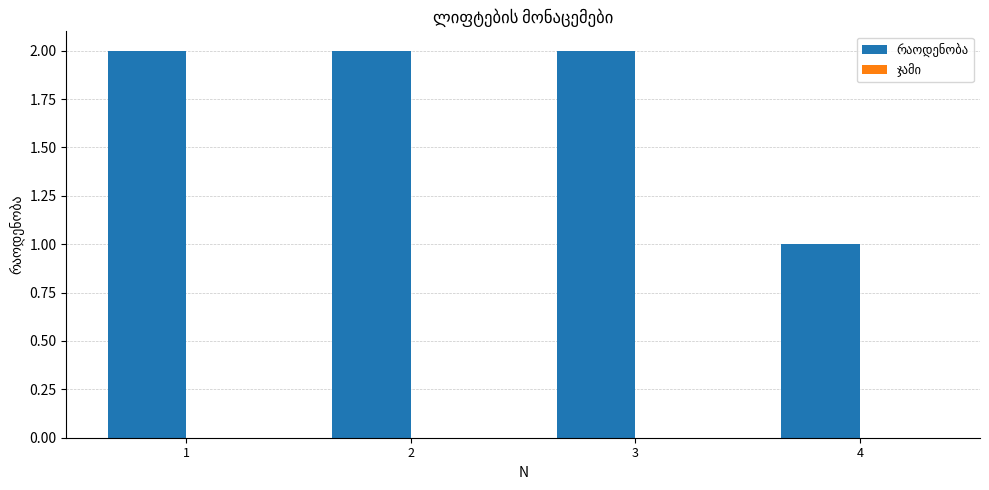

The chart shows a value of 2 at 3. True or false?

True